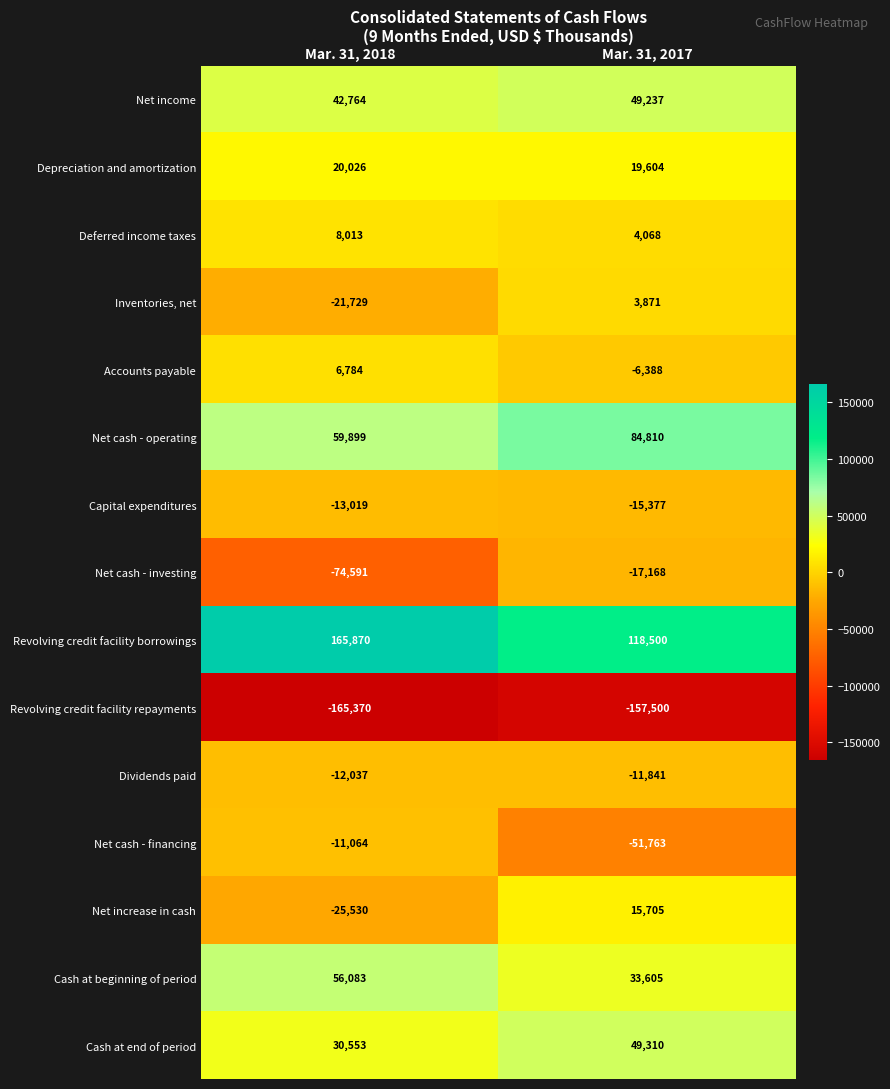

What is the approximate value of Dividends paid at Mar. 31, 2017, to the nearest 50?

-11850